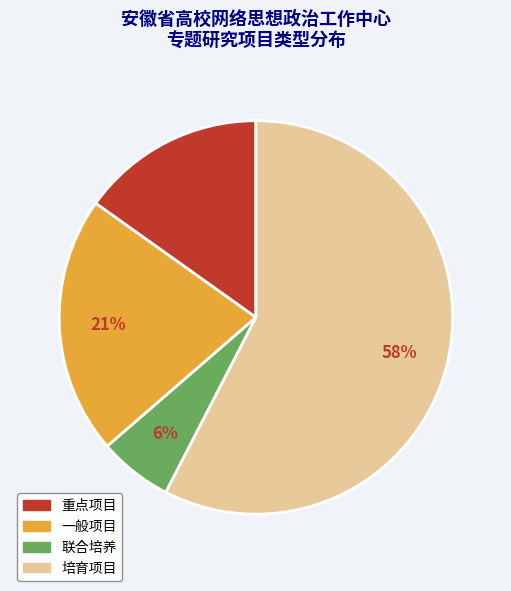

Is the sum of 一般项目 and 培育项目 greater than half?

Yes